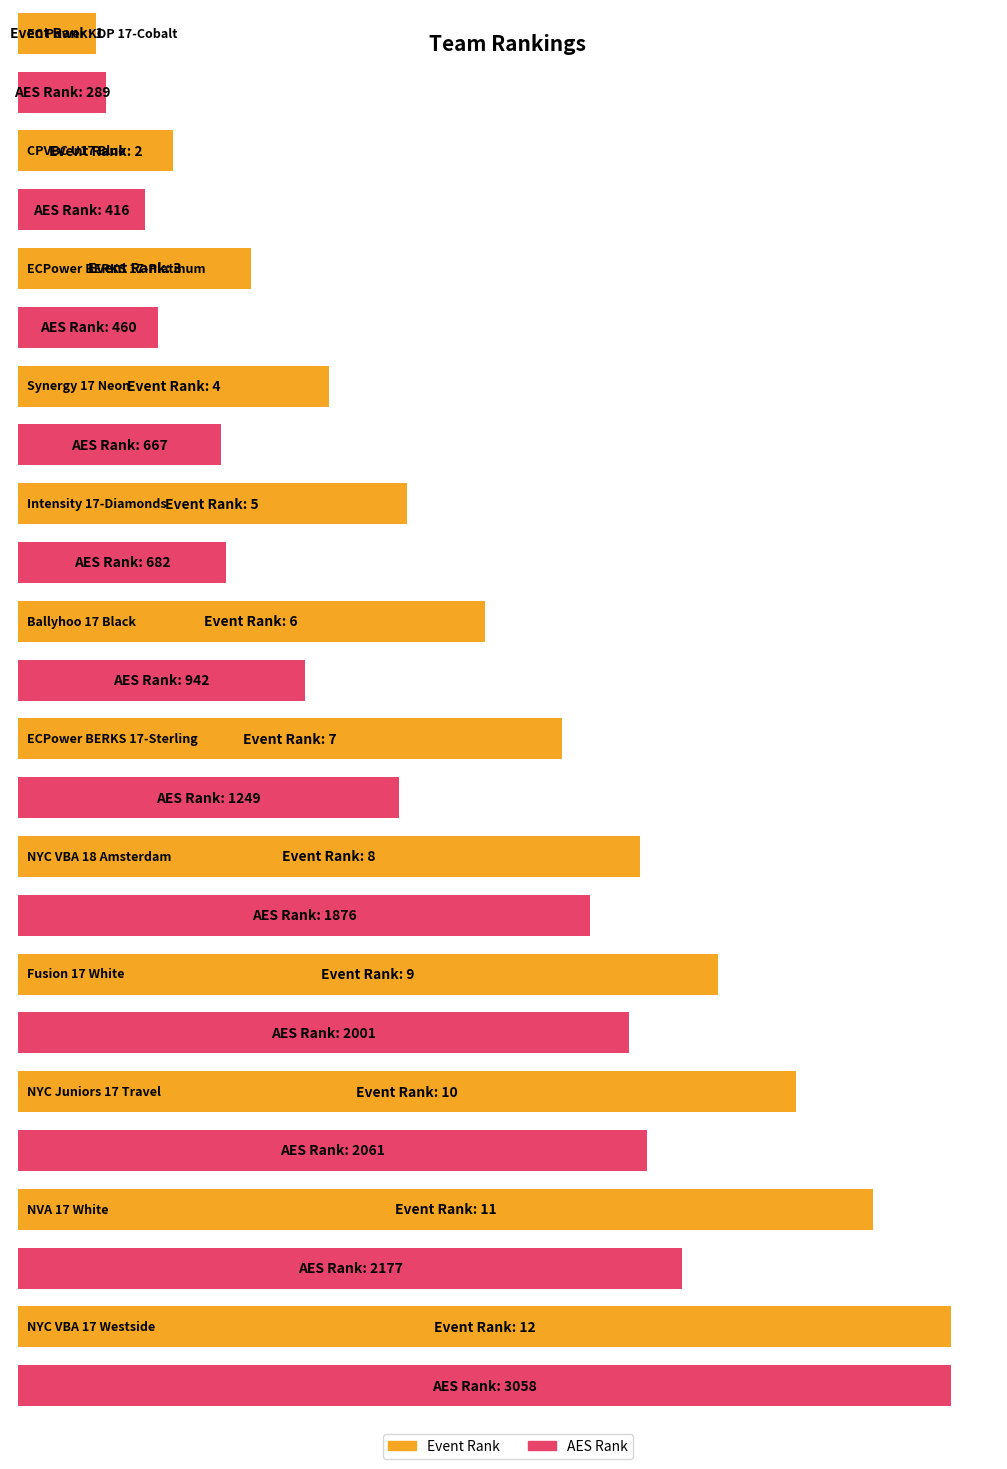

At Ballyhoo 17 Black, list the series in order from smallest to largest.

Event Rank, AES Rank